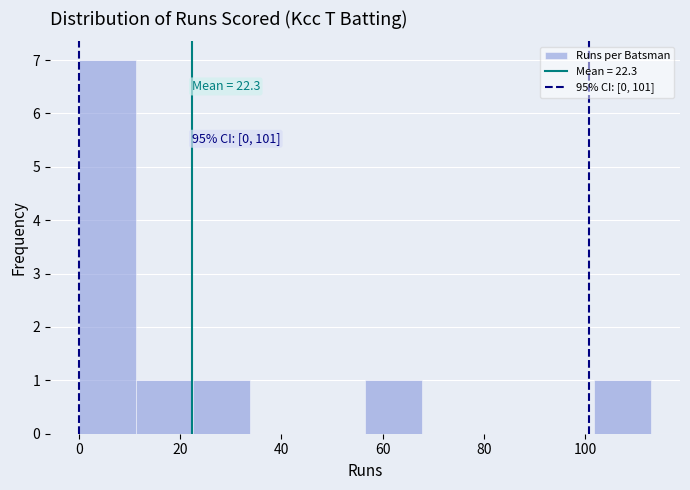

Which range on the x-axis has the tallest bar?

0 to 12